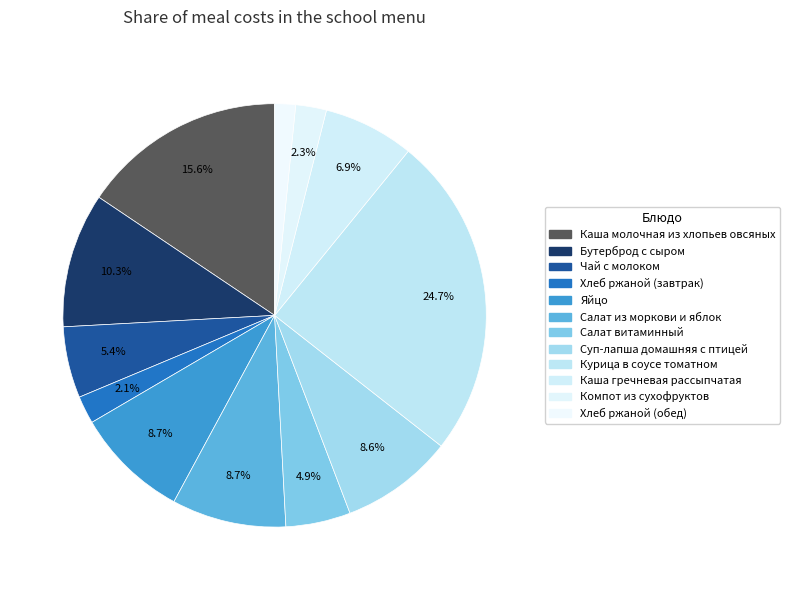

Which slice is the smallest?

Хлеб ржаной (обед)